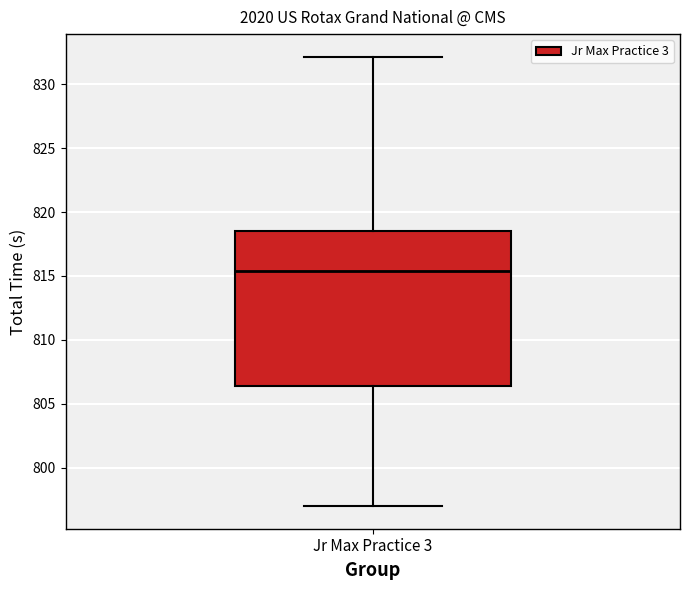

Transcribe this box plot: give where the median line is, the range the box spans, and where the two whiskers end, as read against the y-axis. The values are not printed on the chart, so give them approximately, as read against the axis.

median 815.5, box 806.5 to 818.5, whiskers 797.0 to 832.0